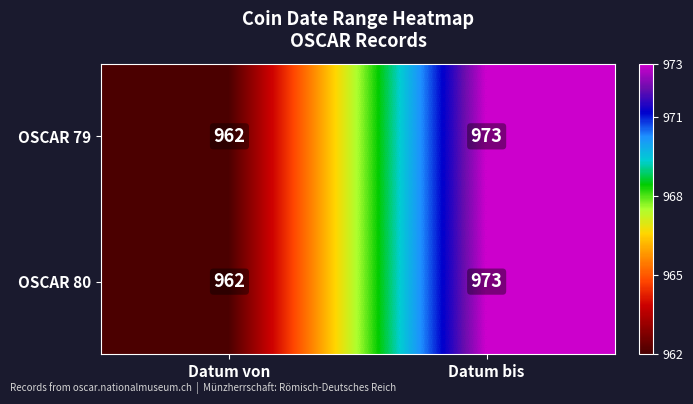

Where is OSCAR 79 nearest to the value 967?

Datum von